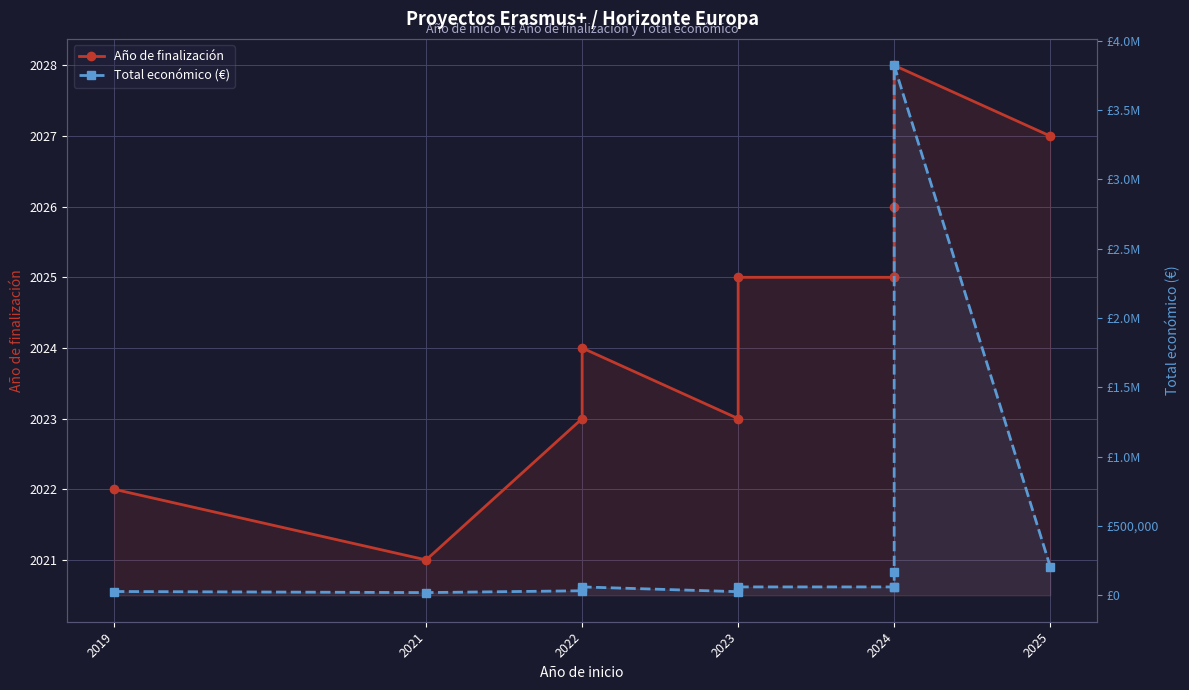

True or false: Año de finalización and Total económico (€) intersect in this chart.

False